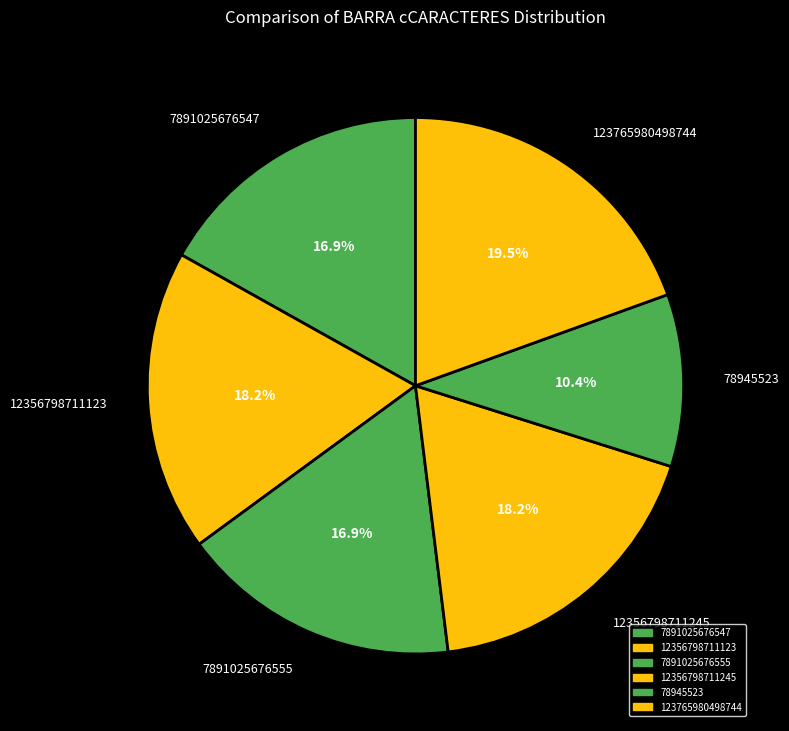

Is 12356798711123 the majority of the pie?

No